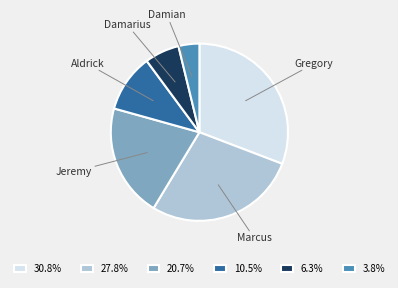

Do Damian and Aldrick together represent more than half of the pie?

No